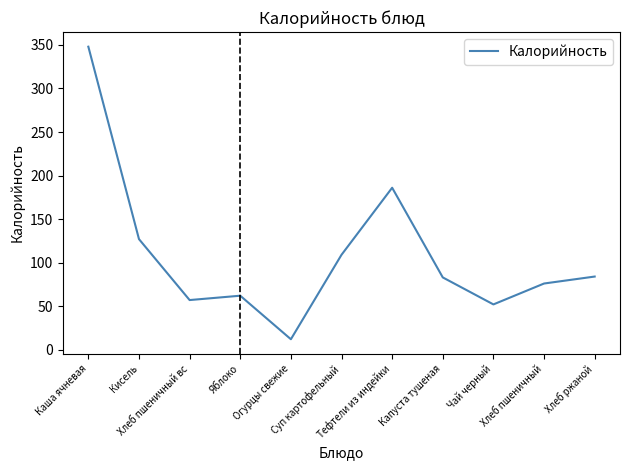

How many interior local peaks (higher than both neighbors) does the data have?

2